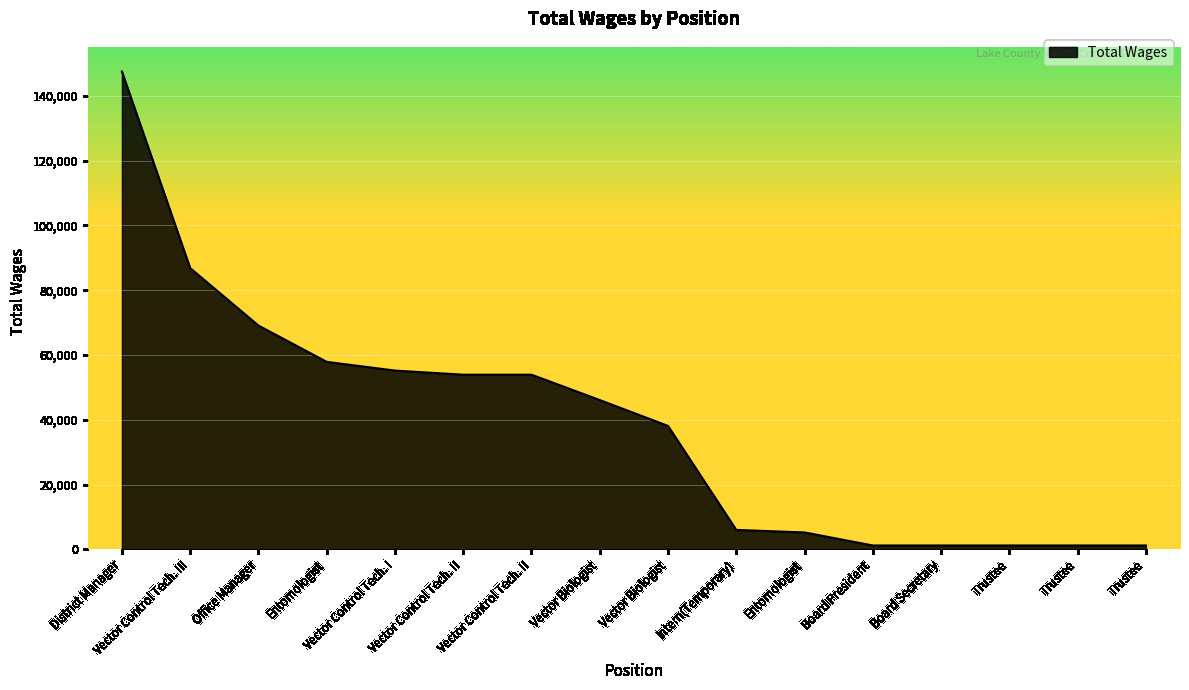

Is it true that the value at Vector Control Tech. II is 11551?

False